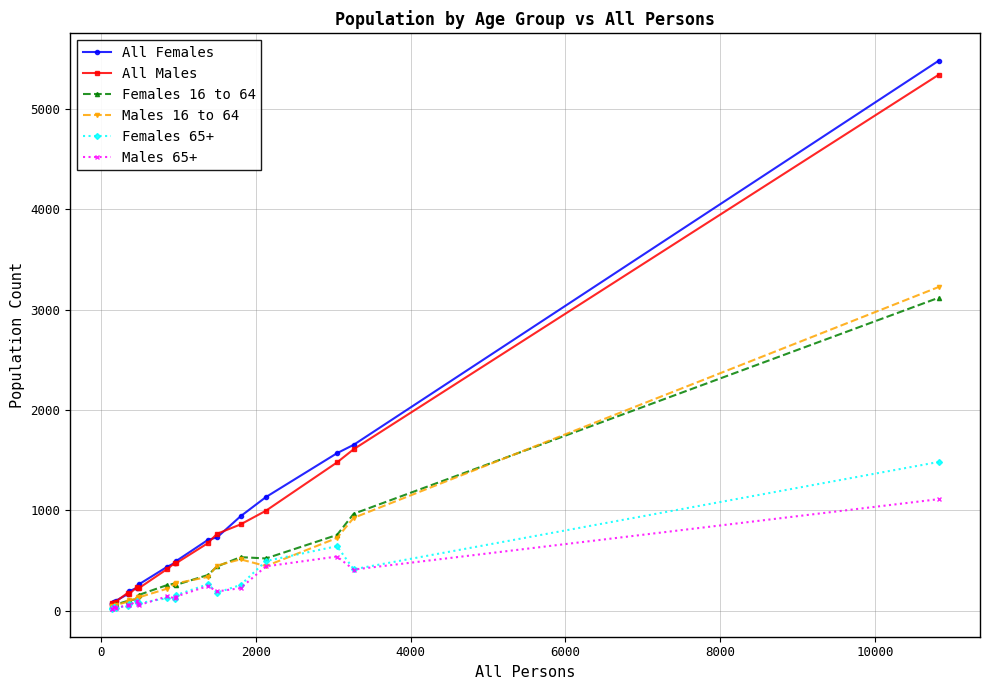

Which series has the largest range (max minus min)?

All Females